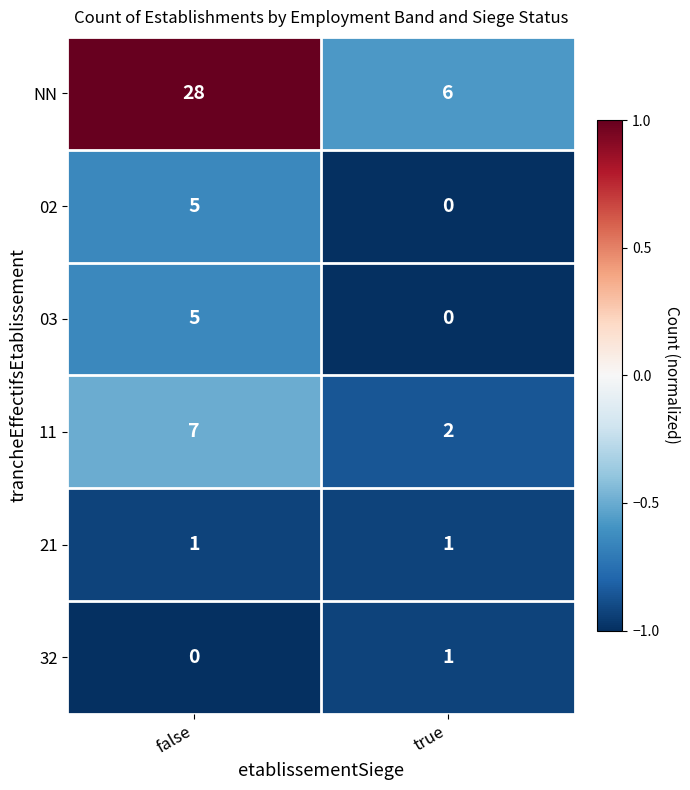

Where is 11 nearest to the value 4?

true